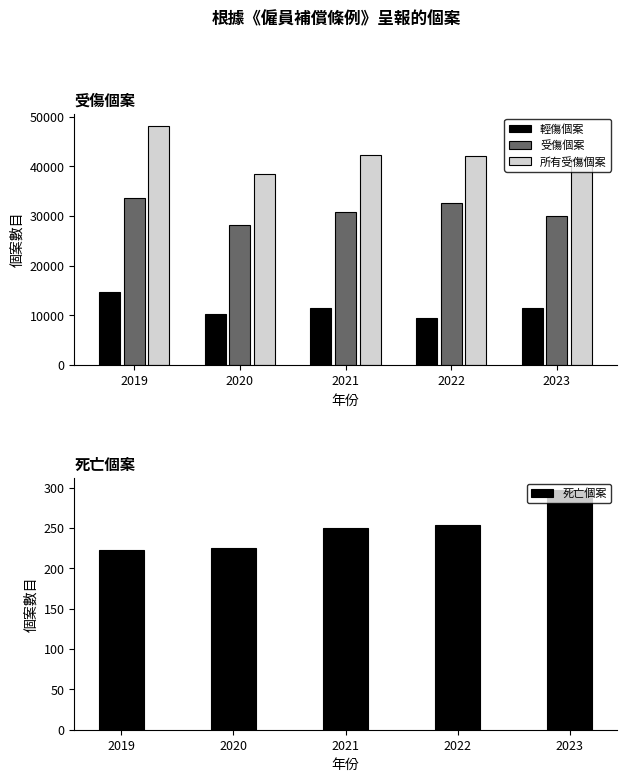

What is the difference between the maximum and second lowest values in the 所有受傷個案 series?

6737